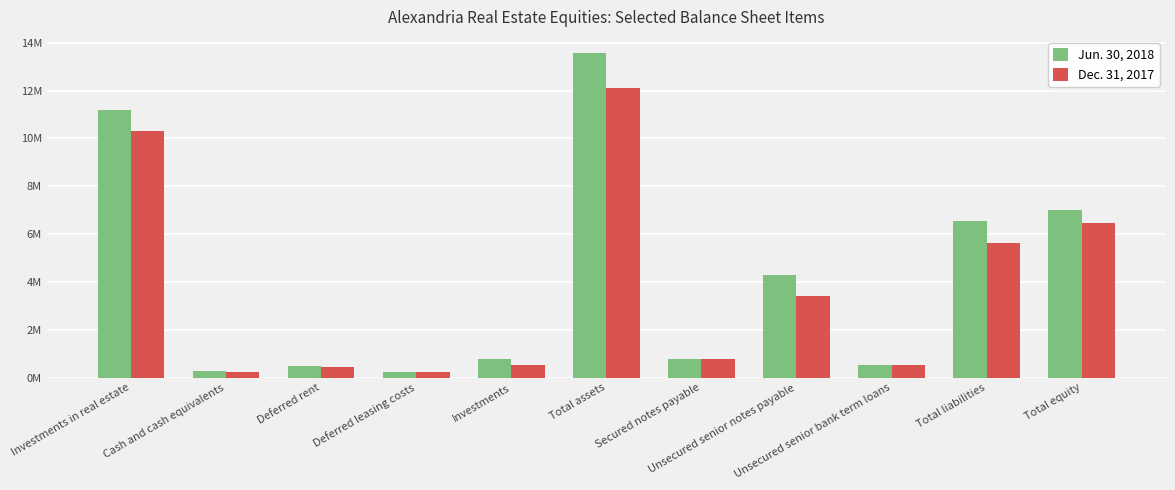

Are the bars grouped side by side (vs. stacked)?

Yes